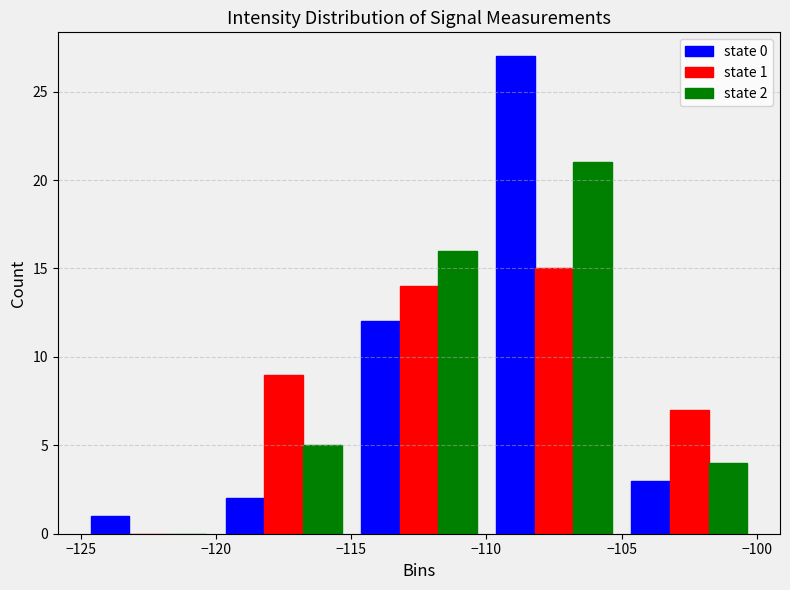

In the state 1 series, which range on the x-axis has the tallest bar?

-110 to -105